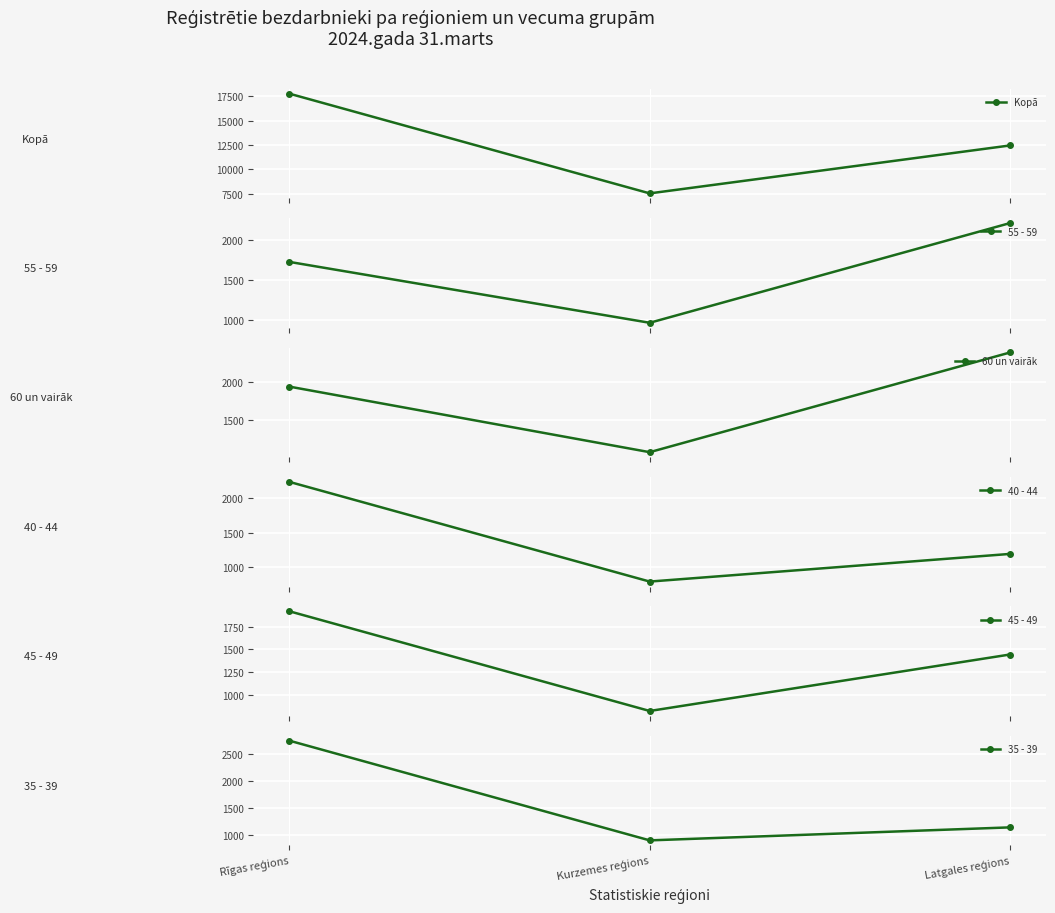

What is the label of the 2nd point from the right?

Kurzemes reģions